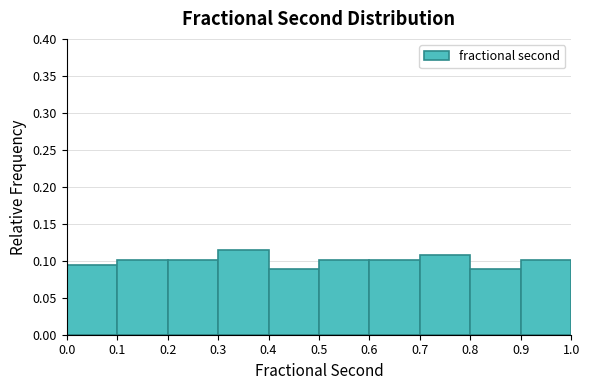

How tall is the bar that spans 0.5 to 0.6 on the x-axis? The values are not printed on the chart, so give them approximately, as read against the axis.

0.100